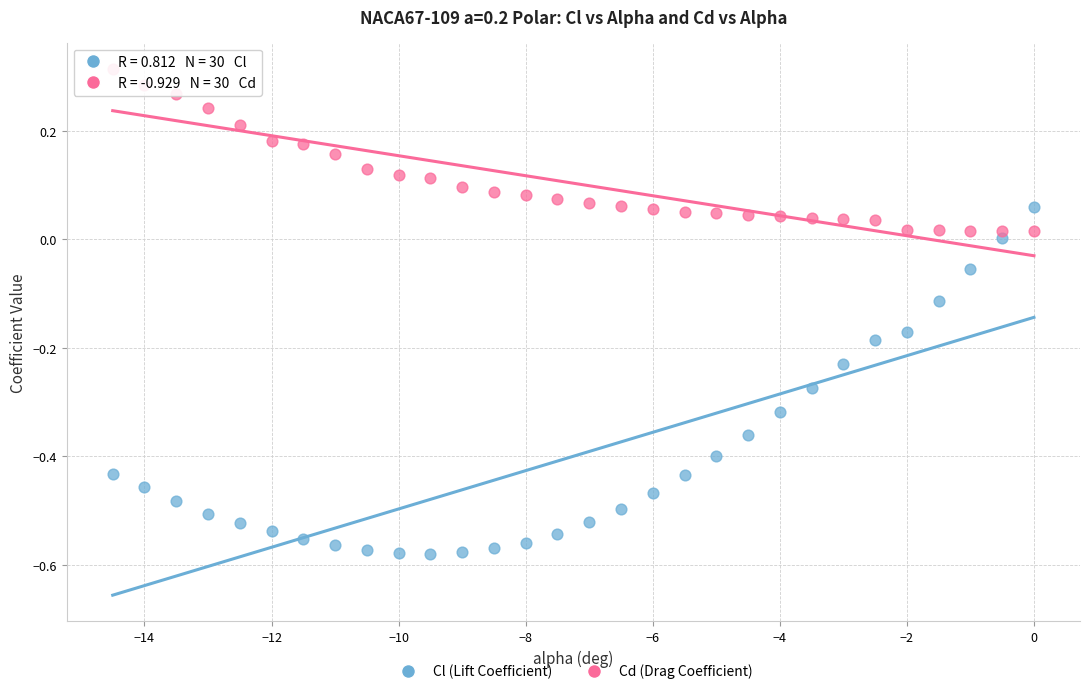

Across all data points, what is the range of X values (max minus min)?

14.5